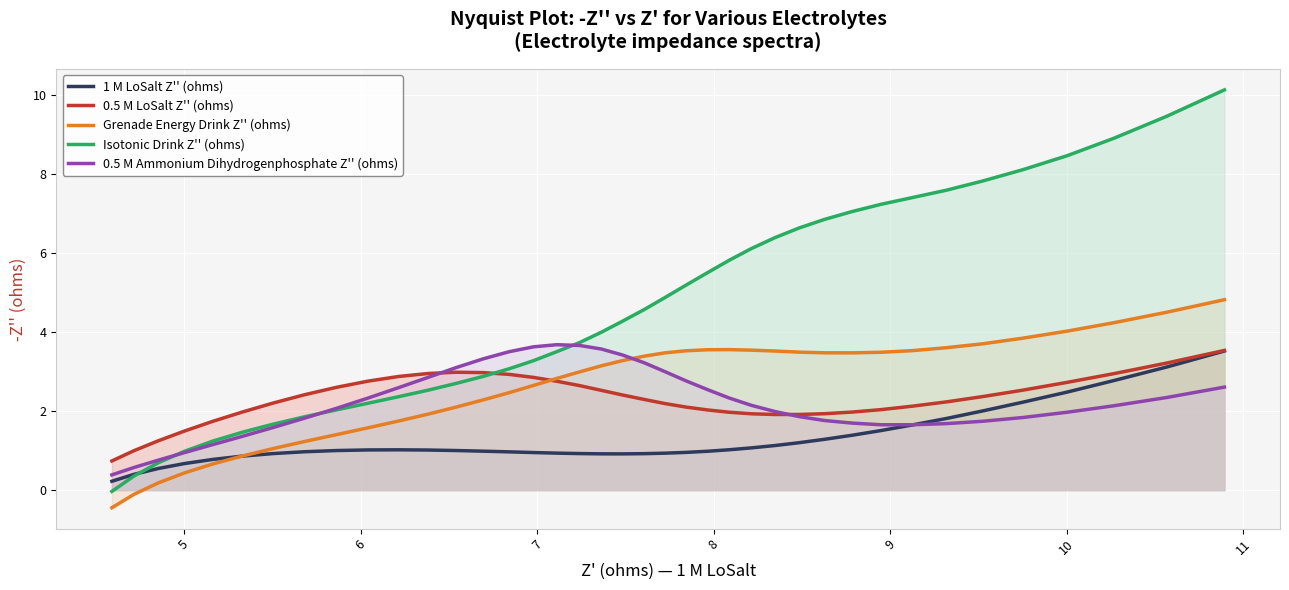

Reading left to right, list all the values displayed in this chart.

1 M LoSalt Z'' (ohms): 0.2	0.4	0.5	0.7	0.8	0.9	0.9	1.0	1.0	1.0	1.0	1.0	1.0	1.0	1.0	1.0	0.9	0.9	0.9	0.9	0.9	0.9	1.0	1.0	1.0	1.1	1.1	1.2	1.3	1.4	1.5	1.6	1.8	2.0	2.2	2.5	2.8	3.1	3.5
0.5 M LoSalt Z'' (ohms): 0.7	1.0	1.2	1.5	1.7	2.0	2.2	2.4	2.6	2.8	2.9	3.0	3.0	3.0	2.9	2.9	2.8	2.6	2.5	2.4	2.3	2.2	2.1	2.0	2.0	1.9	1.9	1.9	1.9	2.0	2.0	2.1	2.2	2.4	2.5	2.7	3.0	3.2	3.5
Grenade Energy Drink Z'' (ohms): -0.4	-0.1	0.2	0.4	0.7	0.9	1.1	1.2	1.4	1.6	1.7	1.9	2.1	2.3	2.5	2.7	2.8	3.0	3.1	3.3	3.4	3.5	3.5	3.6	3.6	3.5	3.5	3.5	3.5	3.5	3.5	3.5	3.6	3.7	3.8	4.0	4.2	4.5	4.8
Isotonic Drink Z'' (ohms): -0.0	0.4	0.7	1.0	1.2	1.5	1.7	1.9	2.0	2.2	2.4	2.5	2.7	2.9	3.1	3.3	3.5	3.7	4.0	4.3	4.6	4.9	5.2	5.5	5.8	6.1	6.4	6.6	6.9	7.1	7.2	7.4	7.6	7.8	8.1	8.5	8.9	9.5	10.1
0.5 M Ammonium Dihydrogenphosphate Z'' (ohms): 0.4	0.6	0.8	1.0	1.2	1.4	1.6	1.8	2.1	2.3	2.6	2.9	3.1	3.3	3.5	3.6	3.7	3.7	3.6	3.4	3.2	3.0	2.8	2.5	2.3	2.1	2.0	1.9	1.8	1.7	1.7	1.7	1.7	1.7	1.8	2.0	2.1	2.3	2.6